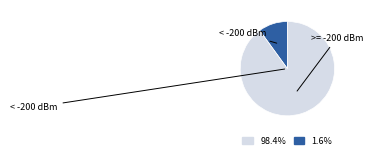

Does any single category account for the majority?

Yes